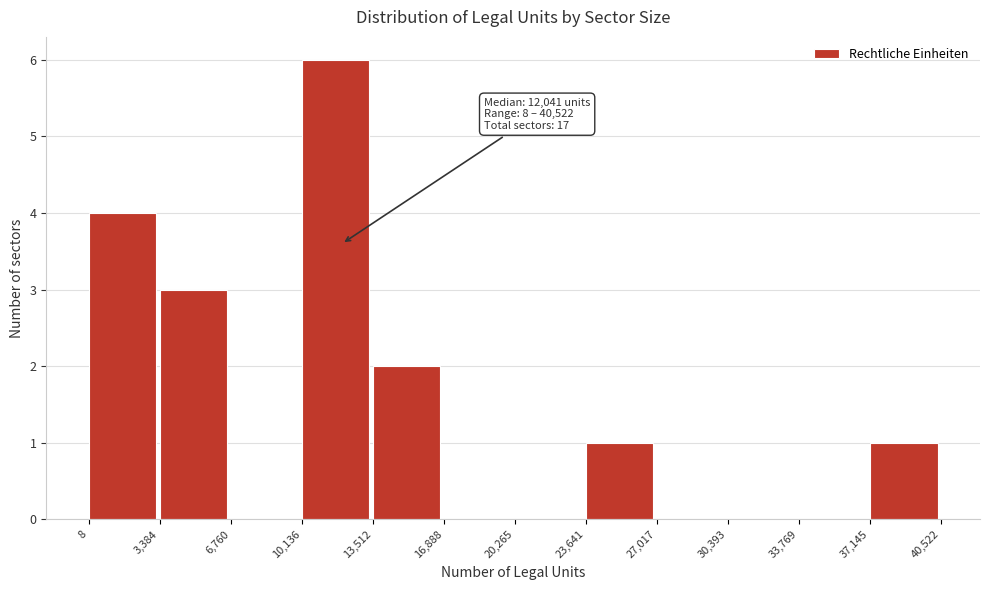

Over which range of the x-axis is the bar tallest?

10,136 to 13,512